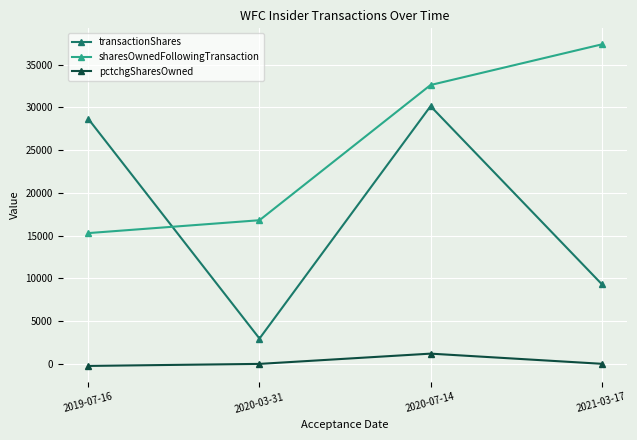

How many series are shown in this chart?

3